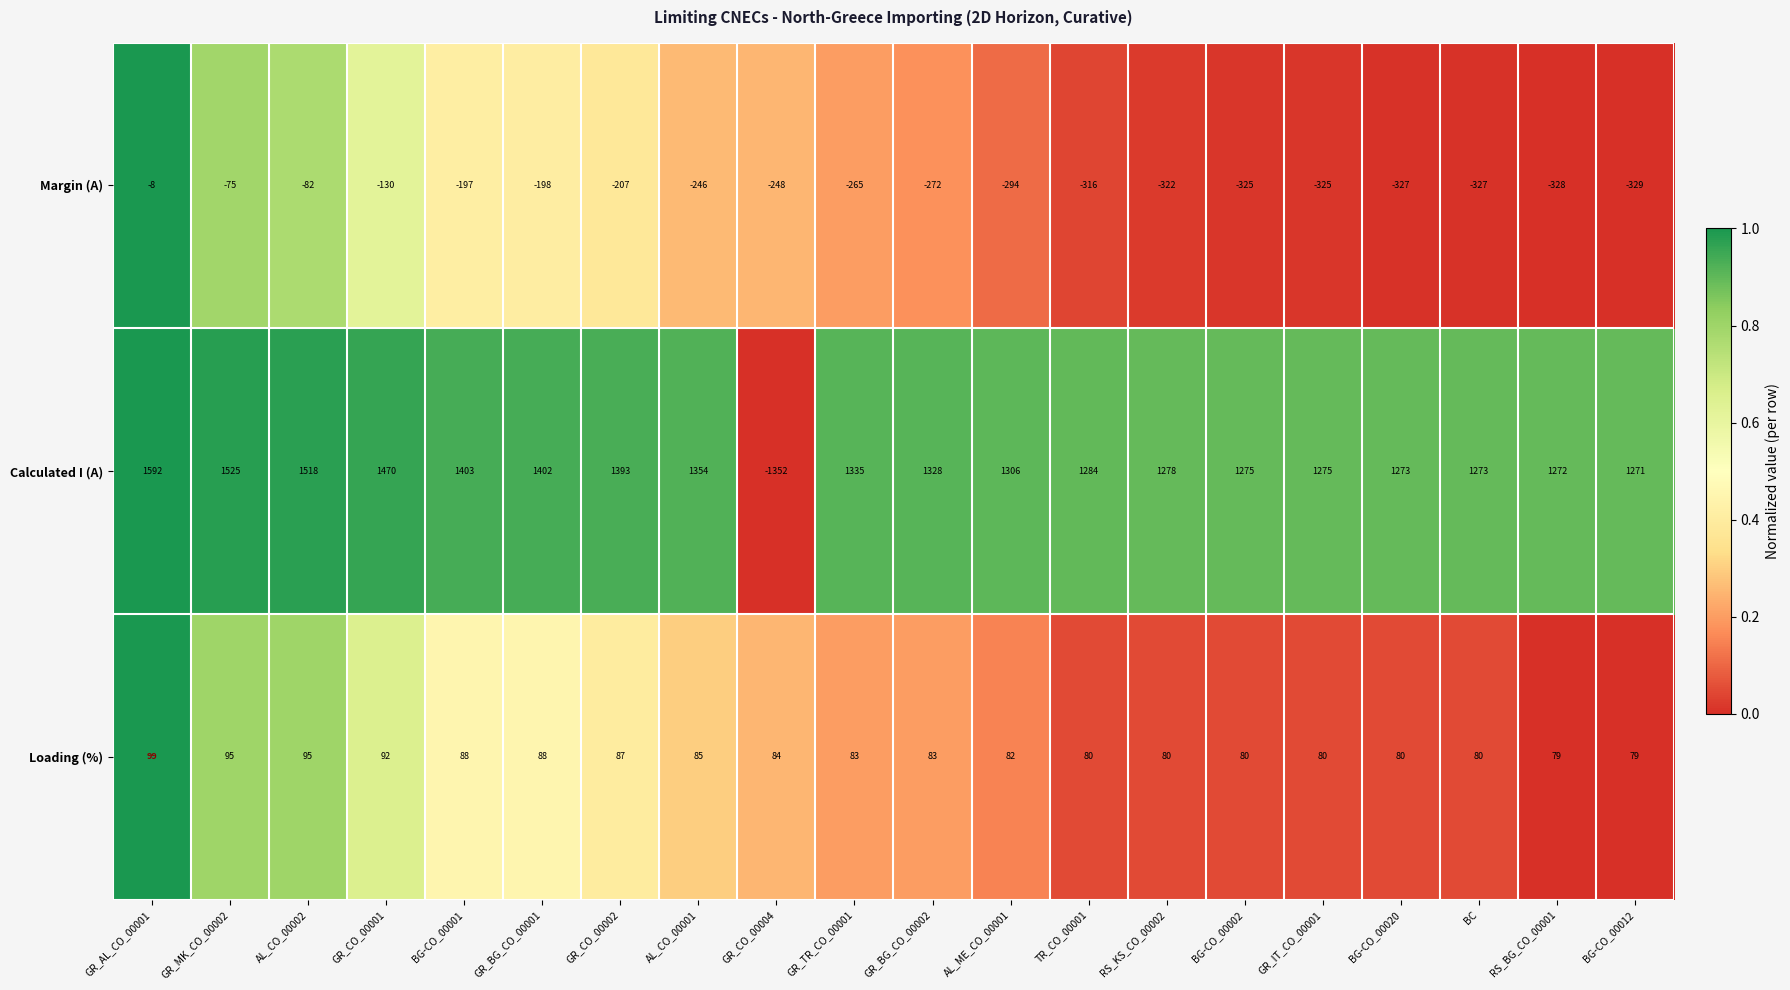

What is the average value of the Loading (%) series?

85